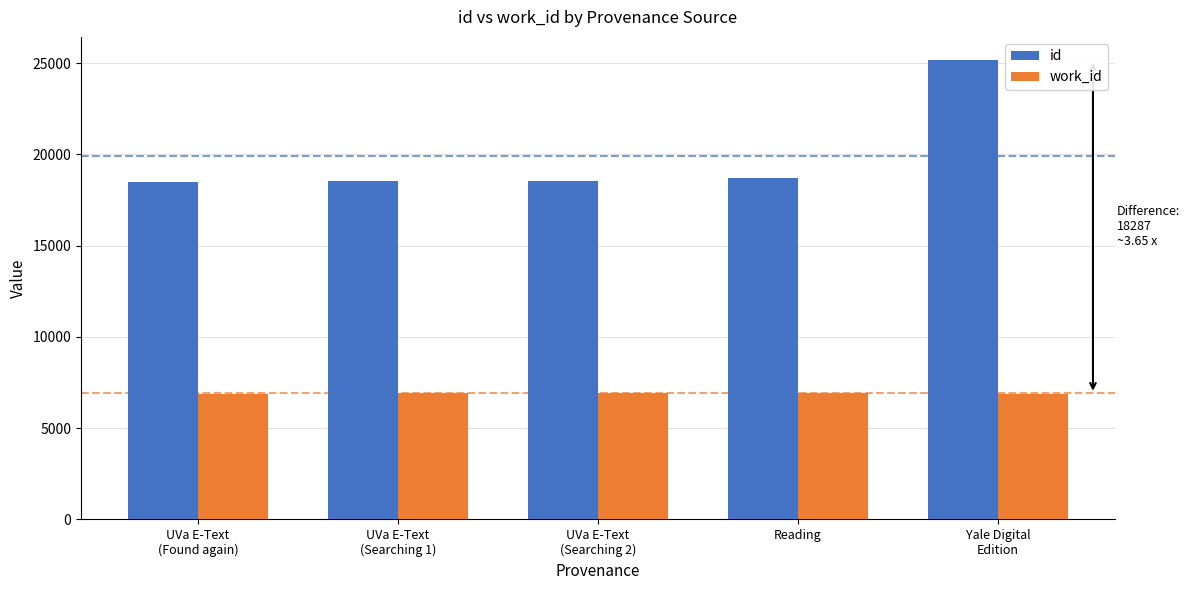

Is the value of work_id at UVa E-Text
(Found again) greater than the value of id at Reading?

No